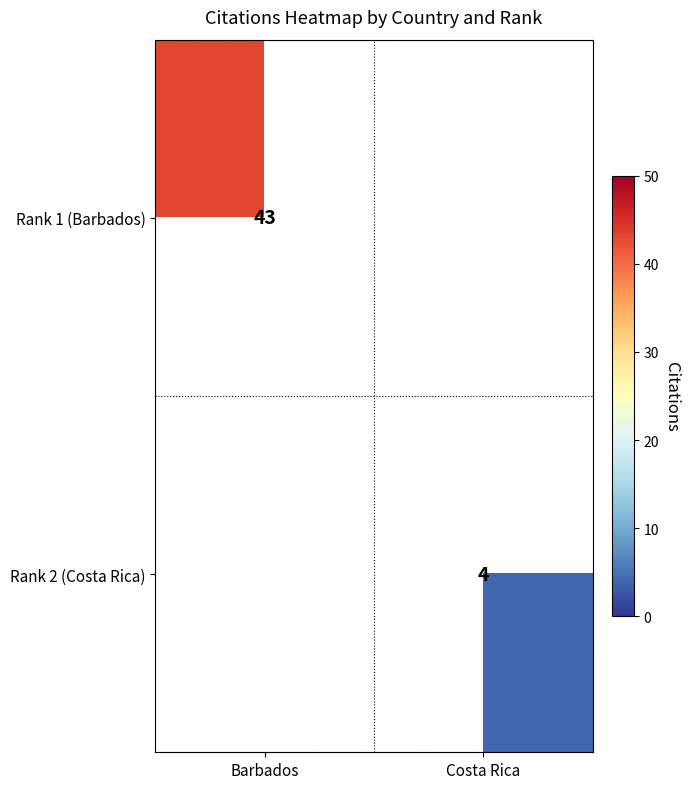

The Rank 1 (Barbados) series shows 57 at Barbados. True or false?

False